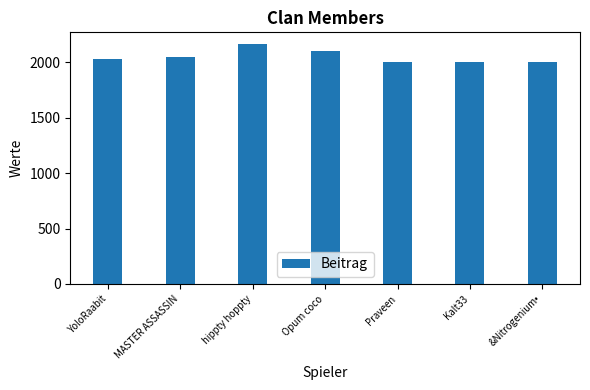

What is the difference between the maximum and second lowest values?

158